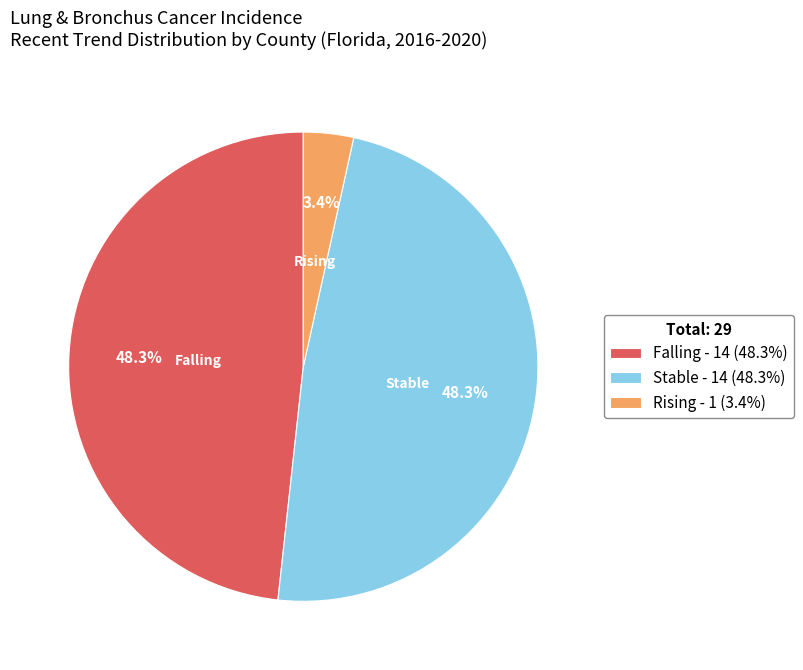

Which slice is the smallest?

Rising - 1 (3.4%)